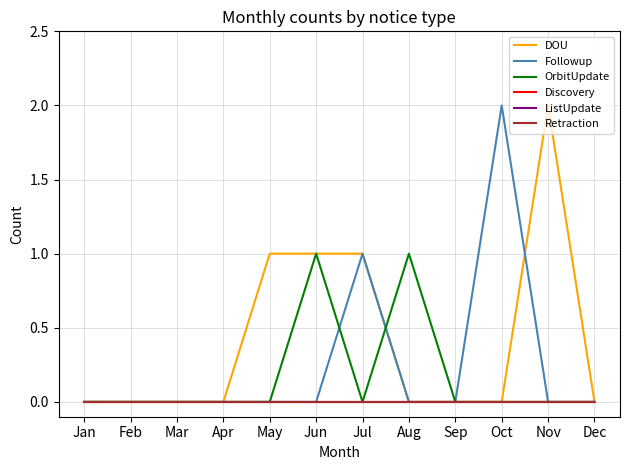

Is this an area chart (filled region under the line)?

No